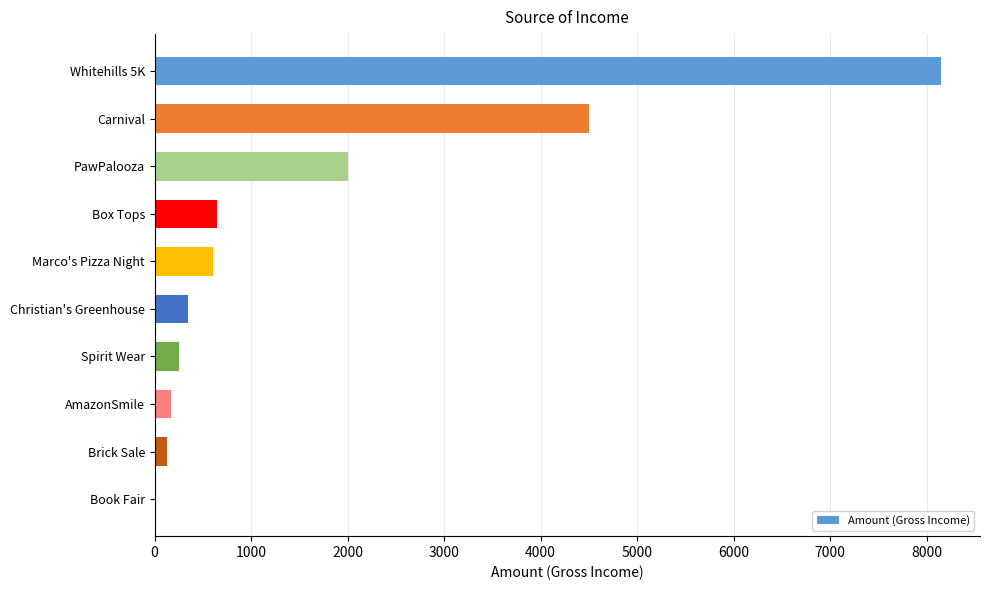

What is the sum of the values at Book Fair and Box Tops?

650